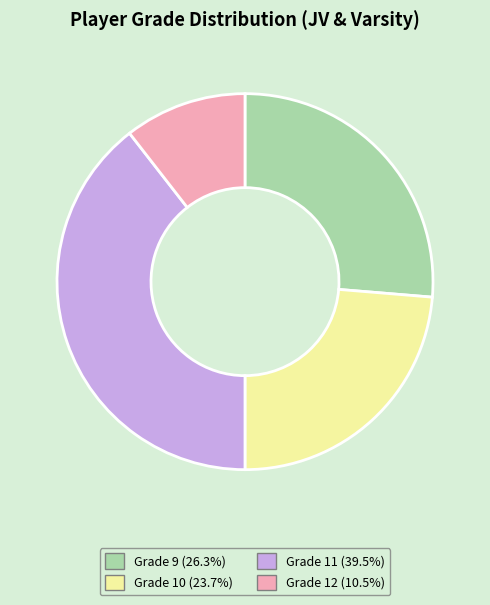

Rank the categories by value from lowest to highest.

Grade 12, Grade 10, Grade 9, Grade 11